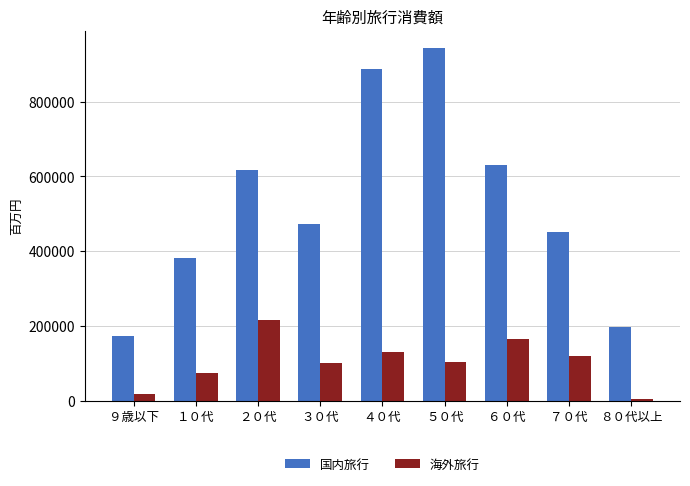

At which category is the sum across all series the highest?

５０代